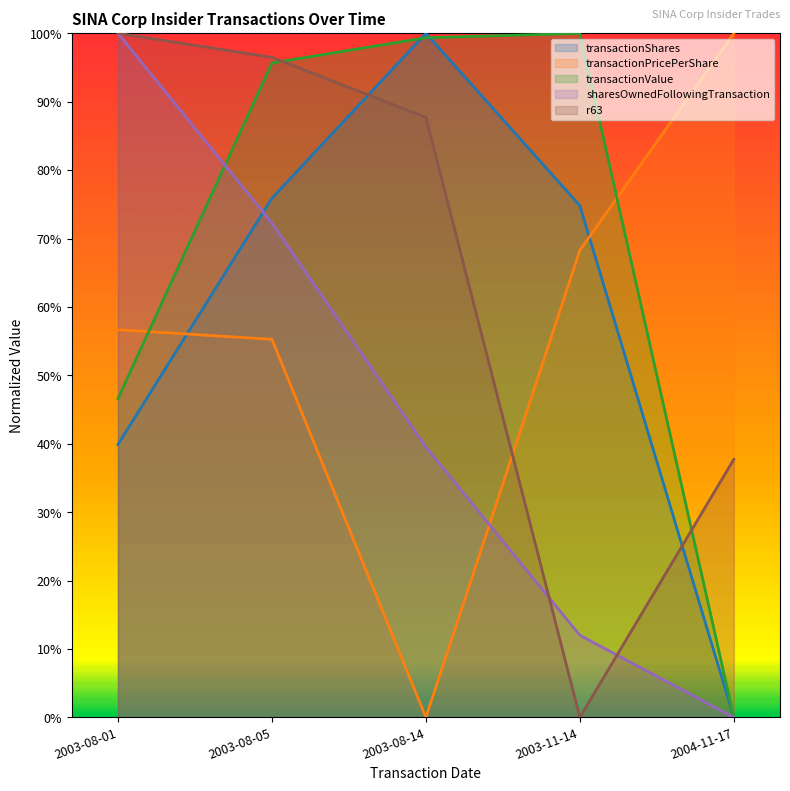

At which category is the sum across all series the highest?

2003-08-05